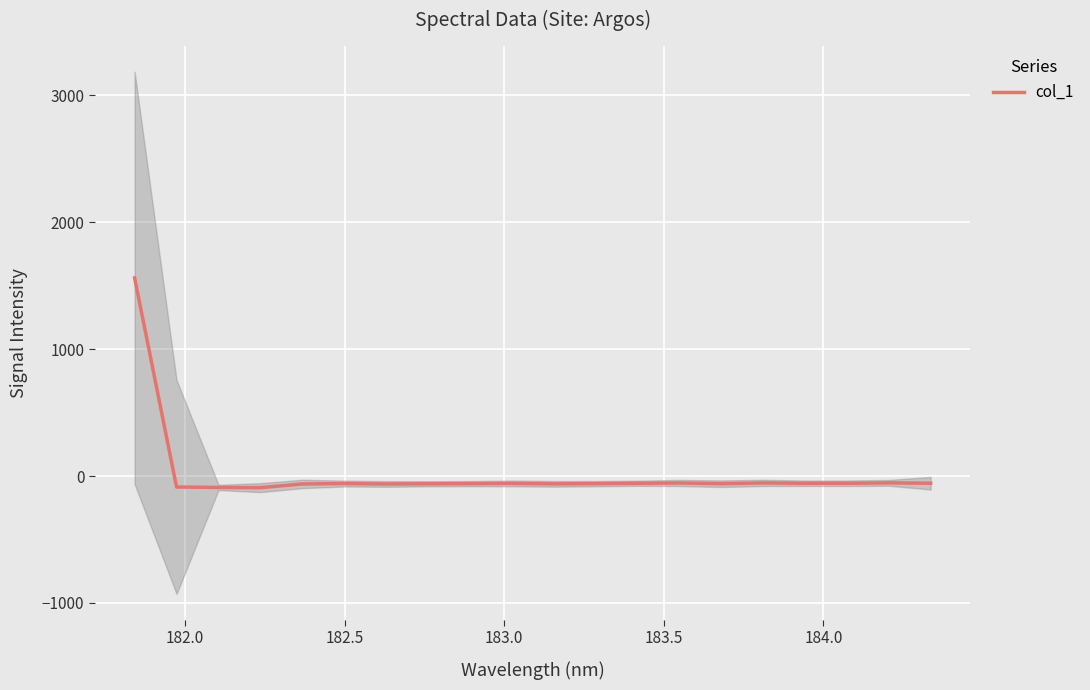

What is the lowest value of the col_1 series?

-91.5